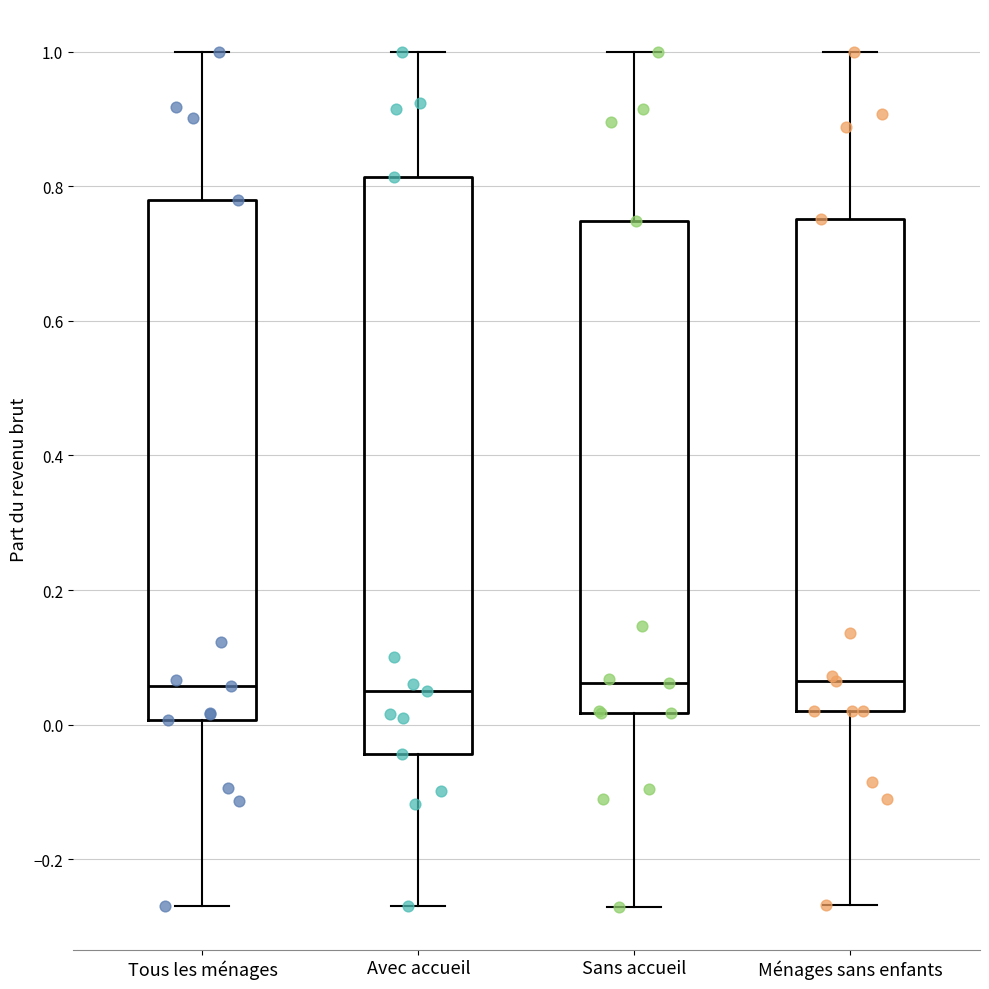

Reading left to right, read every box against the y-axis: the position of its median line, the range the box covers, and the ends of its whiskers. The values are not printed on the chart, so give them approximately, as read against the axis.

Tous les ménages: median 0.06, box 0.00 to 0.78, whiskers -0.26 to 1.00
Avec accueil: median 0.06, box -0.04 to 0.82, whiskers -0.26 to 1.00
Sans accueil: median 0.06, box 0.02 to 0.74, whiskers -0.28 to 1.00
Ménages sans enfants: median 0.06, box 0.02 to 0.76, whiskers -0.26 to 1.00